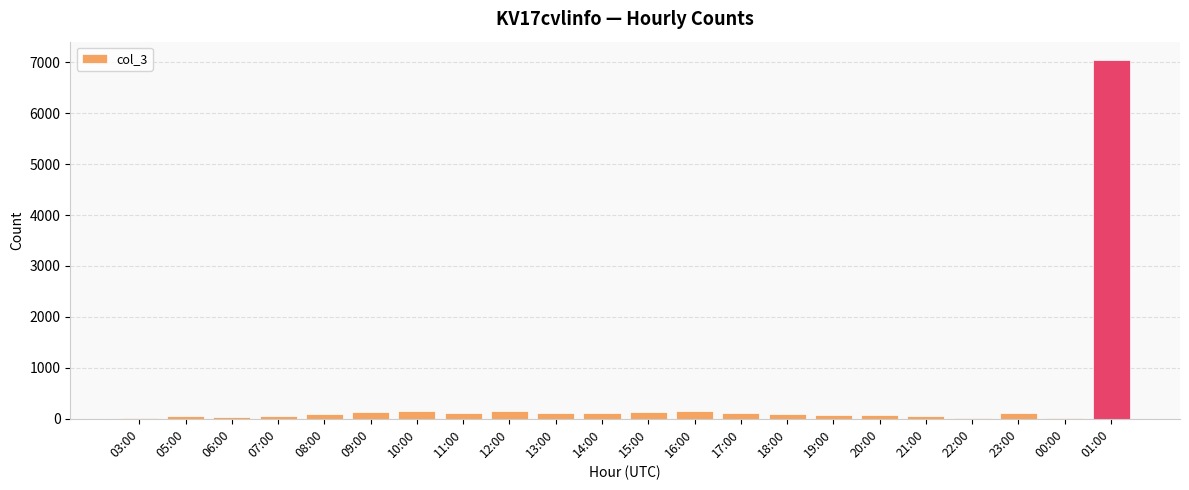

What is the change in value from 11:00 to 01:00?

+6928